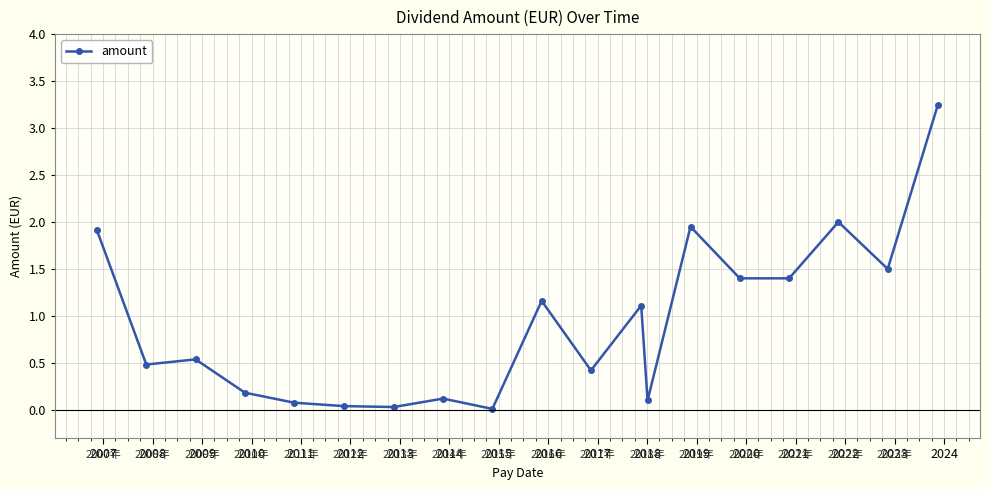

What is the average value?

0.9